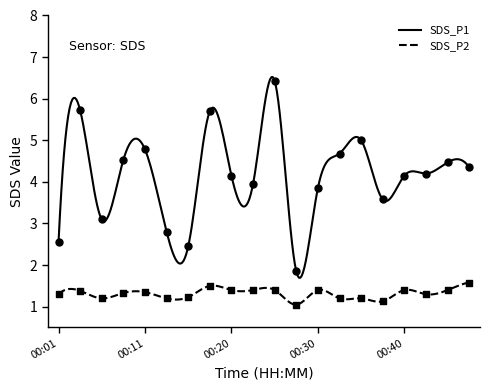

What is the total value across all series at 00:28?

2.9